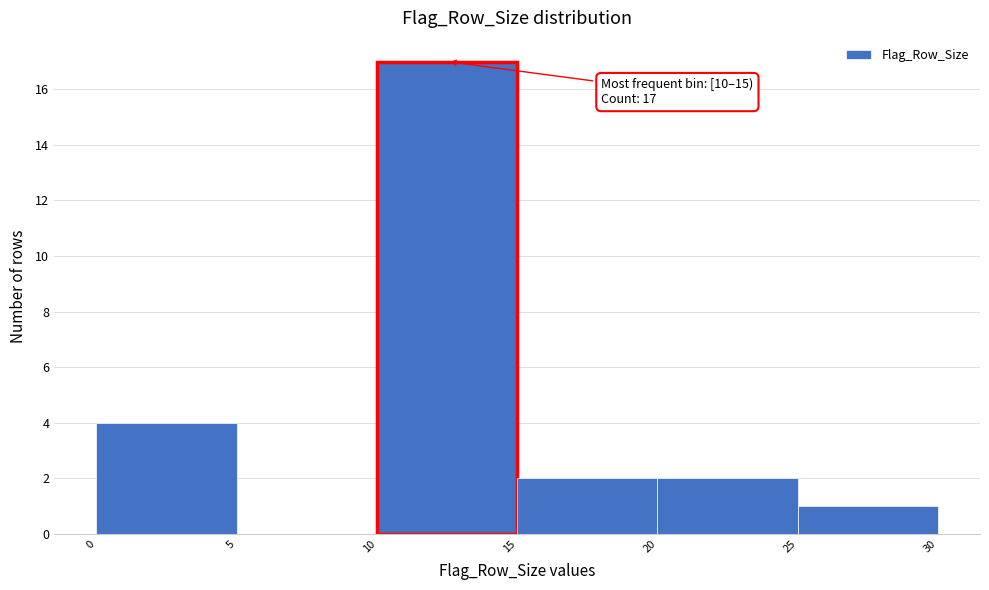

Over which range of the x-axis is the bar tallest?

10 to 15